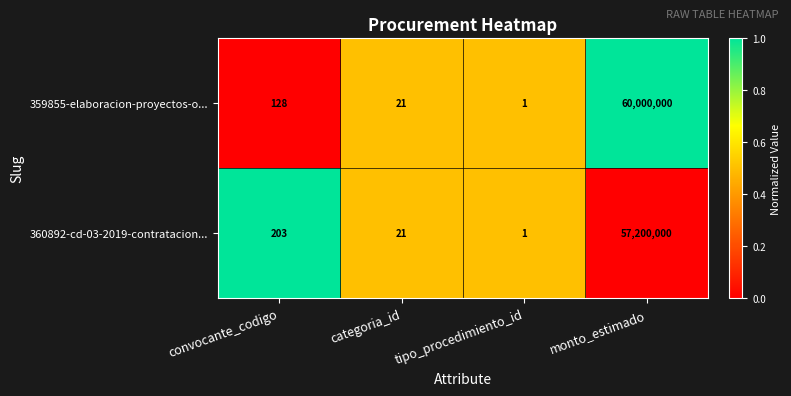

What is the sum of all 360892-cd-03-2019-contratacion... values?

57200225